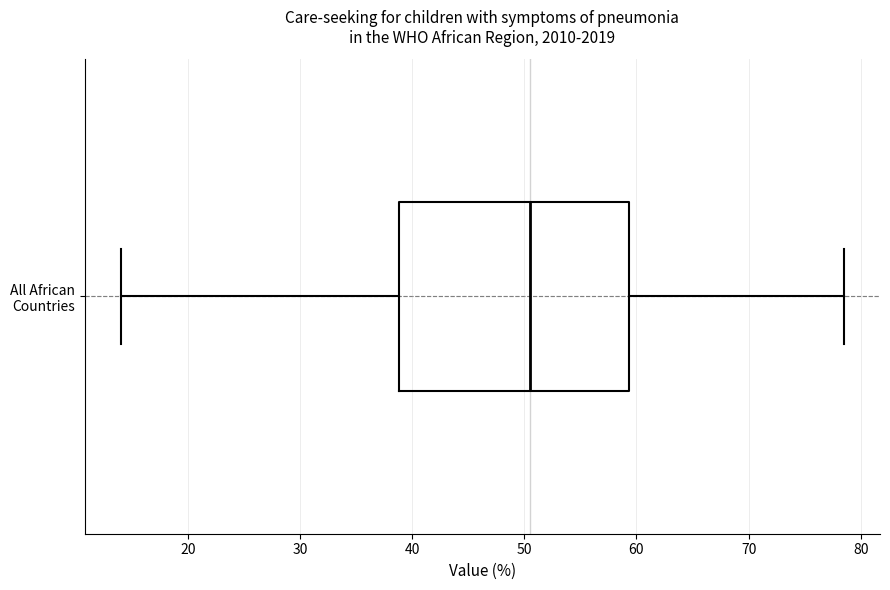

Read this box plot against the x-axis: the position of the median line, the range covered by the box, and the ends of both whiskers. The values are not printed on the chart, so give them approximately, as read against the axis.

median 51, box 39 to 59, whiskers 14 to 79